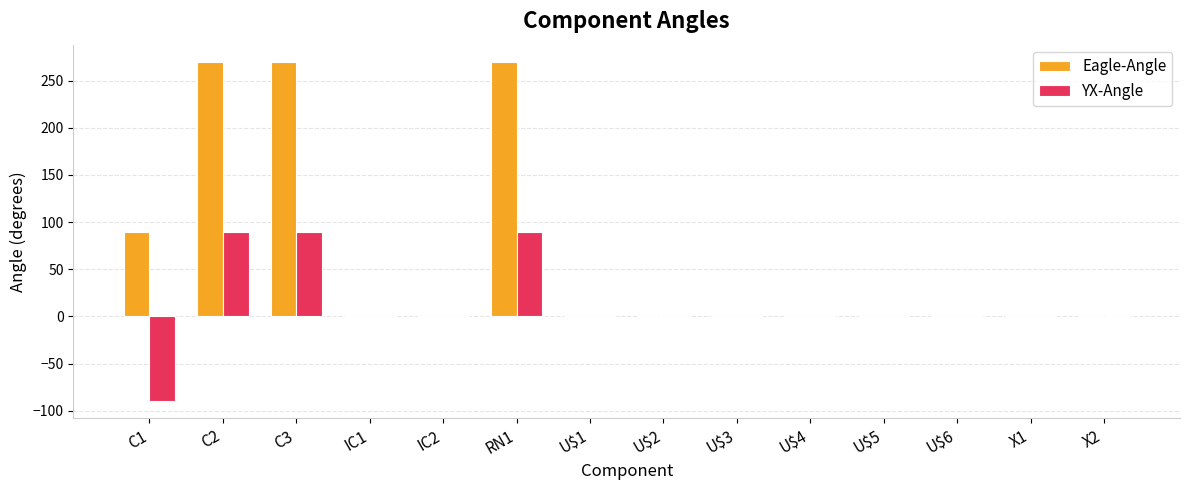

The YX-Angle series shows -78 at X2. True or false?

False